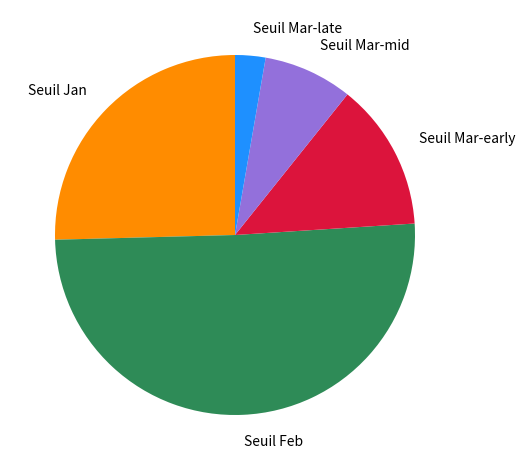

True or false: Seuil Mar-mid accounts for 8% of the total.

True